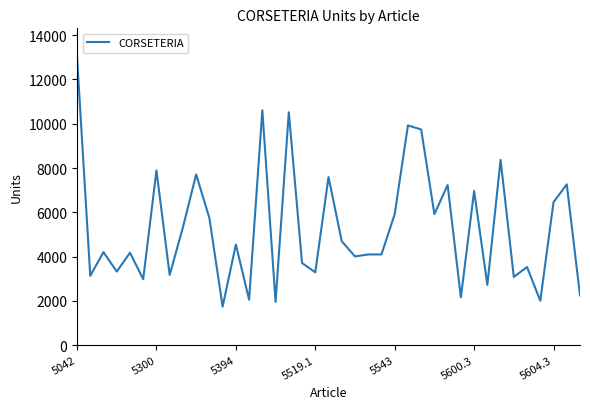

What is the smallest value displayed?

1734